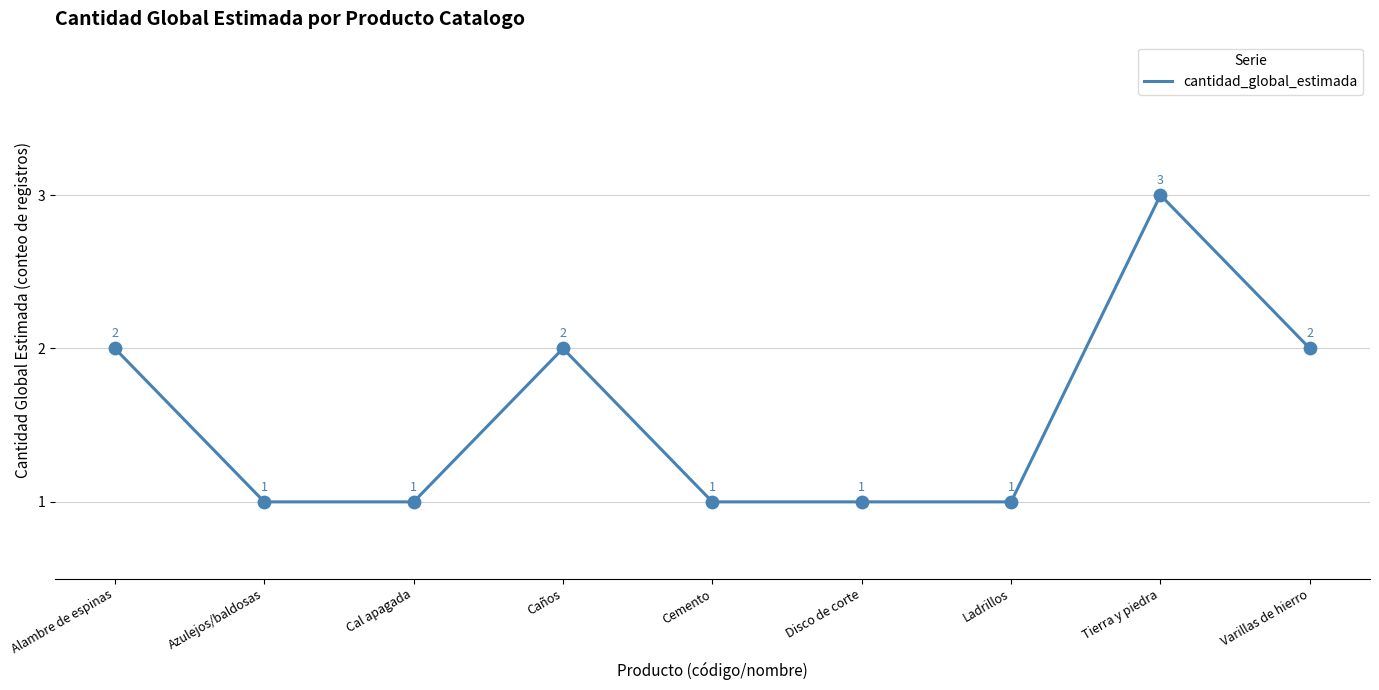

Between Tierra y piedra and Disco de corte, which is larger?

Tierra y piedra